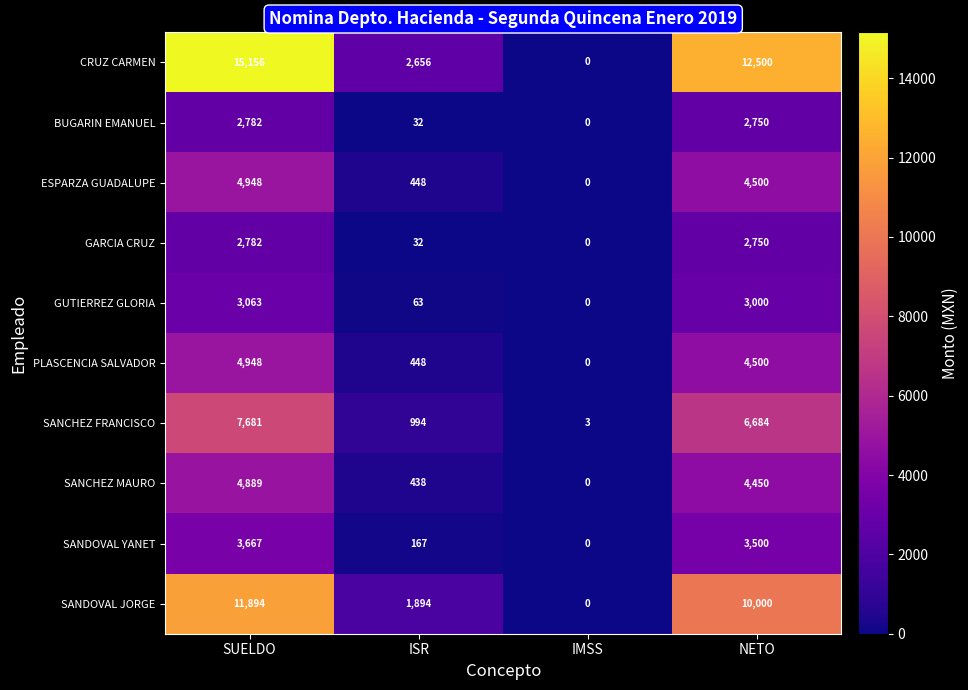

Where does the GUTIERREZ GLORIA series first go above 3000?

SUELDO